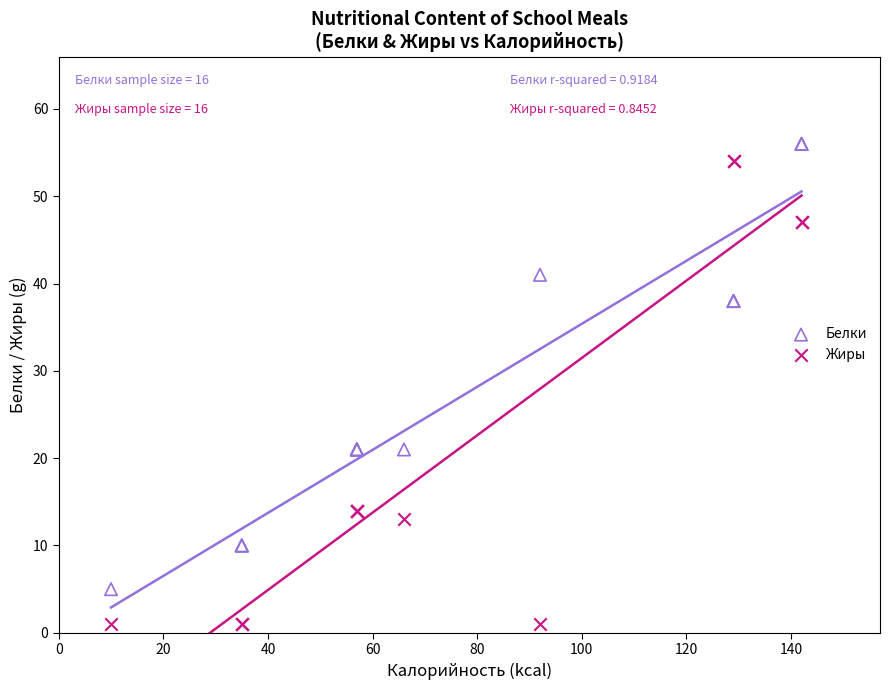

Which series has the widest spread of Y values?

Жиры